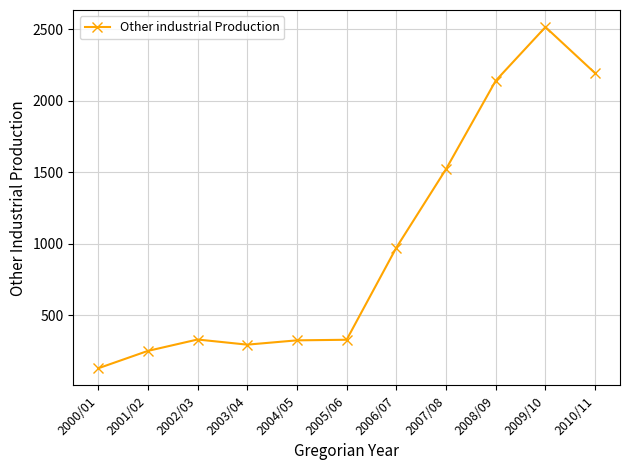

What is the label of the 5th point from the right?

2006/07